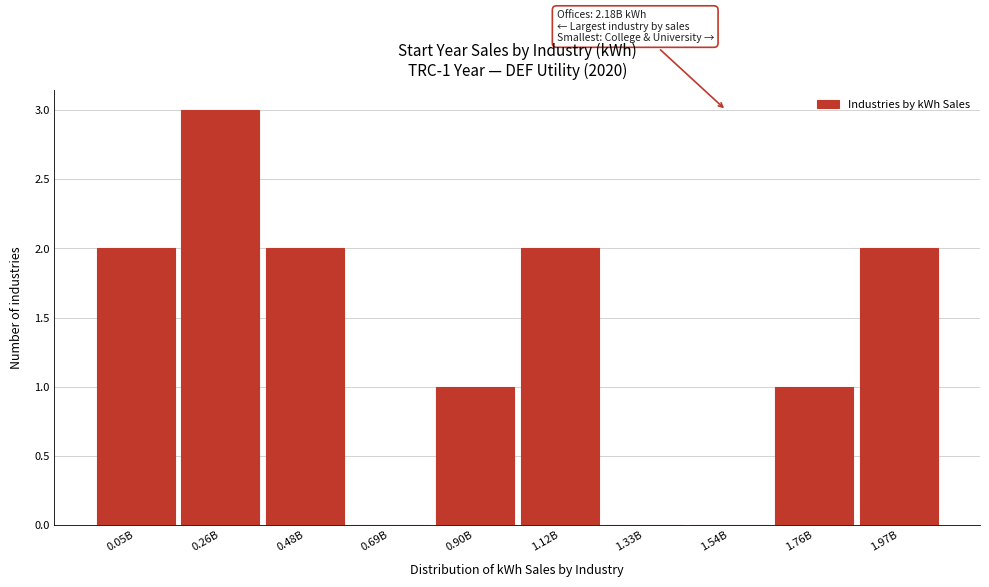

Reading left to right, extract all data points from this chart.

0.05B=2	0.26B=3	0.48B=2	0.69B=0	0.90B=1	1.12B=2	1.33B=0	1.54B=0	1.76B=1	1.97B=2